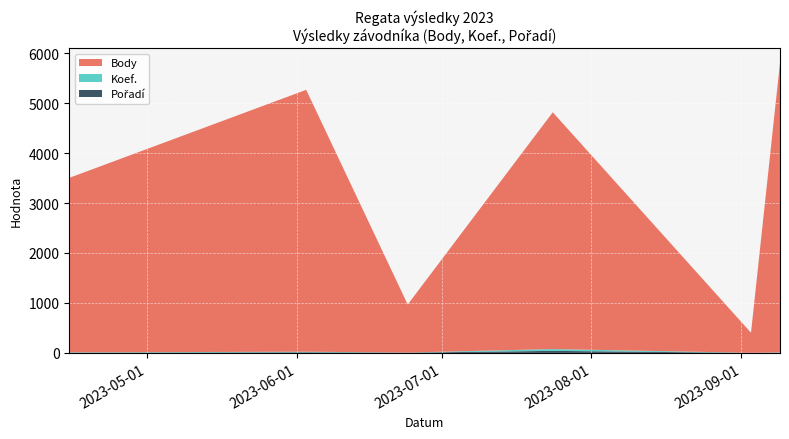

Reading right to left, extract all data points from this chart.

Body: 5796	402	4740	962	5242	3493
Koef.: 7	1	36	2	12	7
Pořadí: 3	1	41	5	12	4